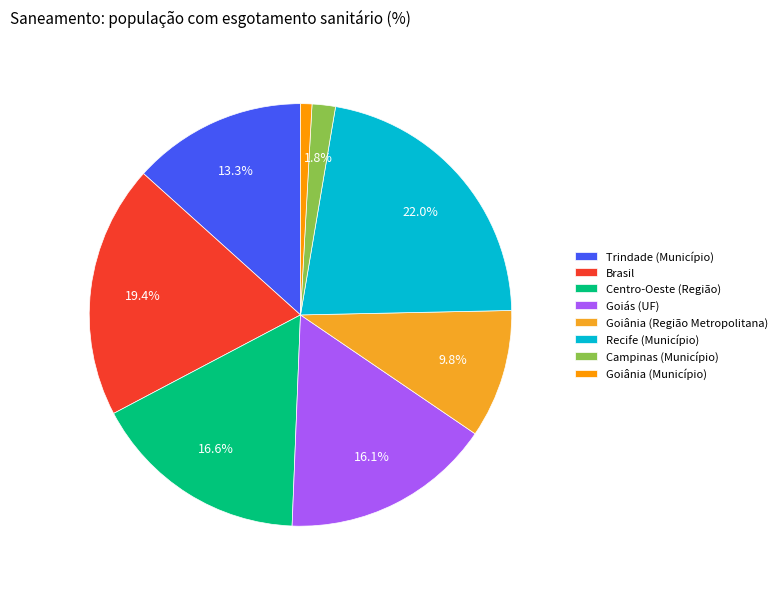

Rank the categories by value from lowest to highest.

Goiânia (Município), Campinas (Município), Goiânia (Região Metropolitana), Trindade (Município), Goiás (UF), Centro-Oeste (Região), Brasil, Recife (Município)